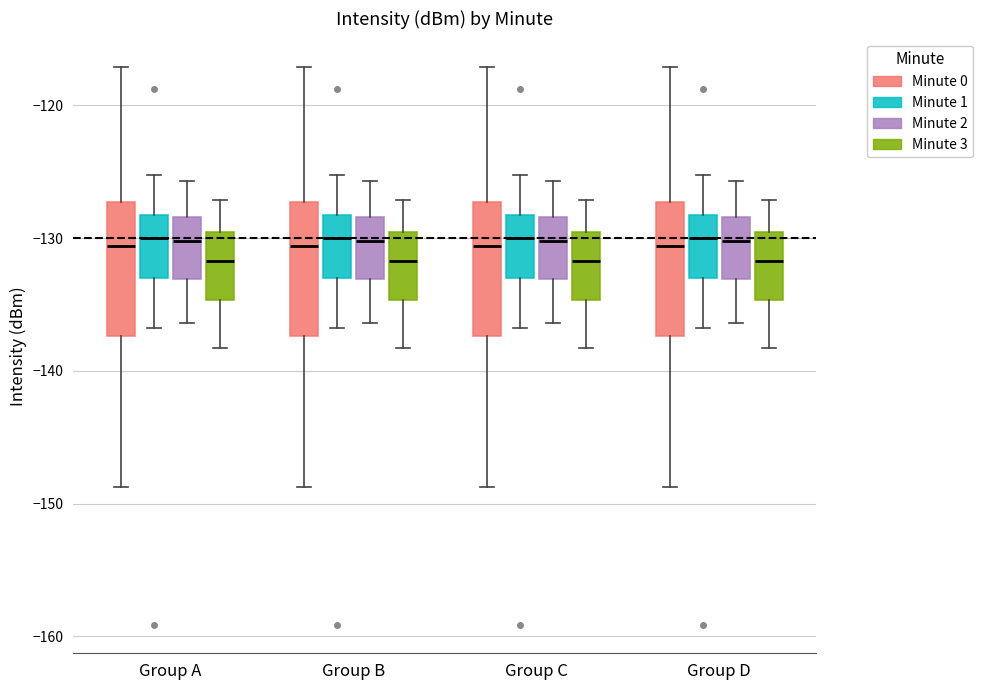

Where does the median line of the box for Group C (Minute 3) sit on the y-axis? The values are not printed on the chart, so give them approximately, as read against the axis.

-132